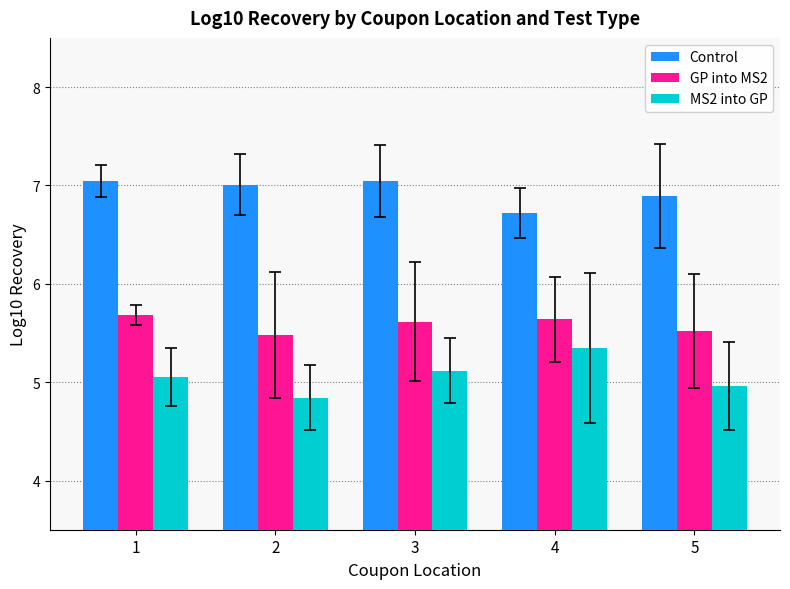

What is the difference between the highest and lowest values at 3?

1.9